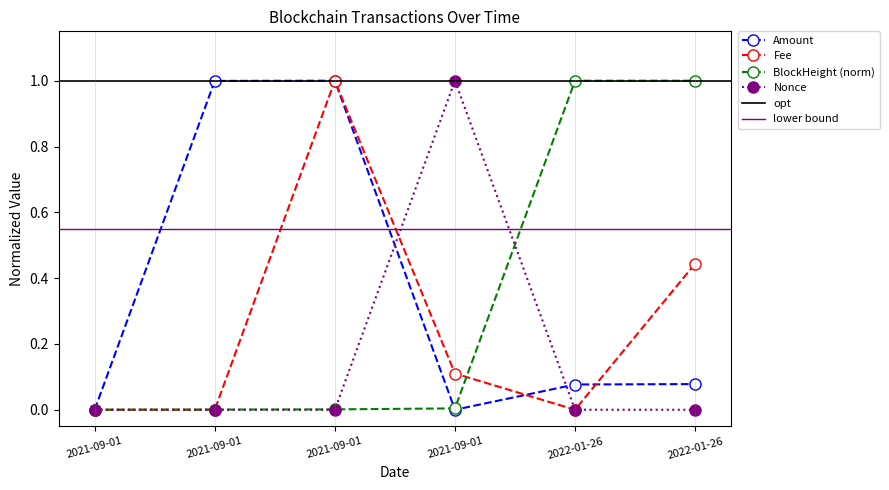

The Nonce series shows 0.0 at 2022-01-26. True or false?

False